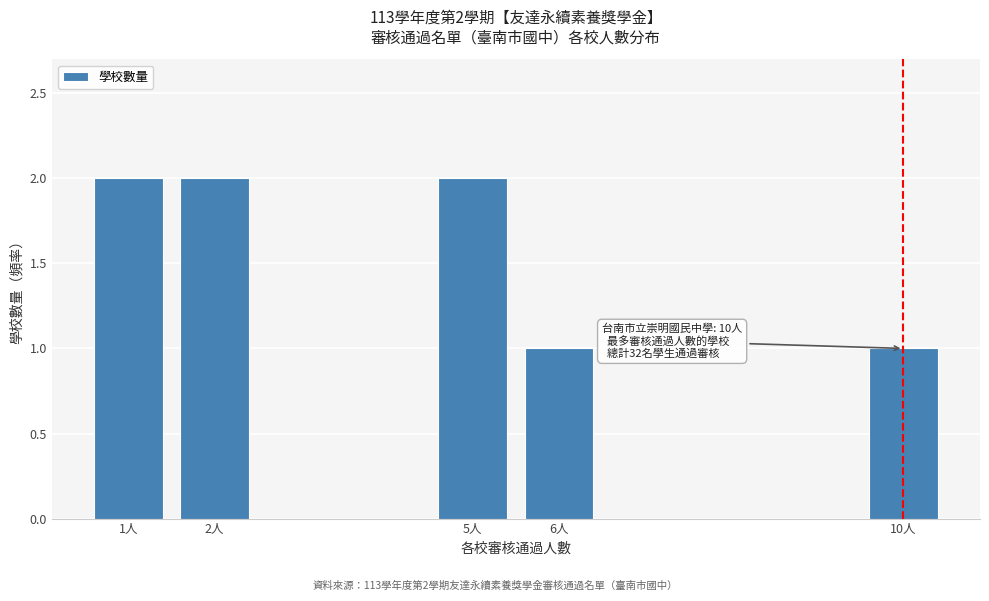

Reading left to right, transcribe all the data shown in this chart.

2	2	2	1	1